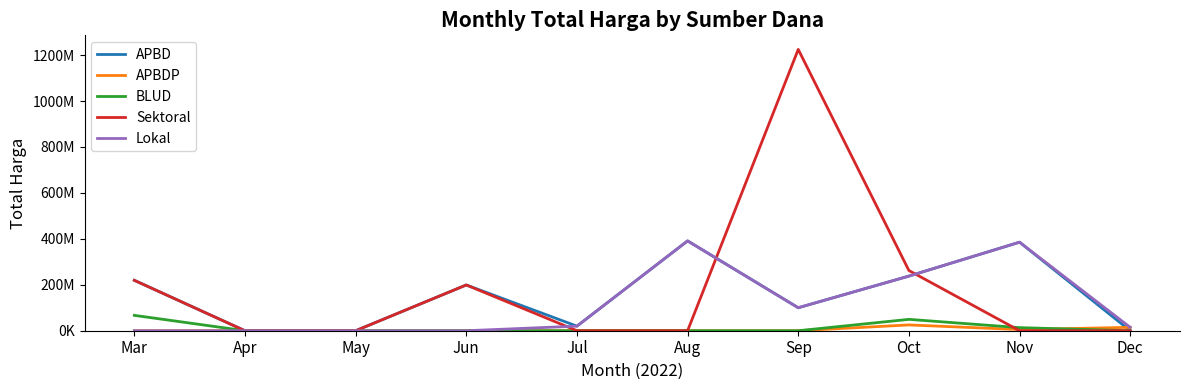

Is it true that APBDP equals 11025326 at Sep?

False